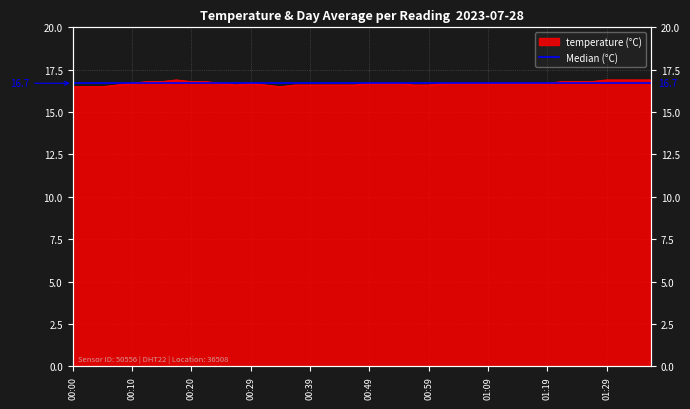

The value at 01:16 is 16.7. True or false?

True